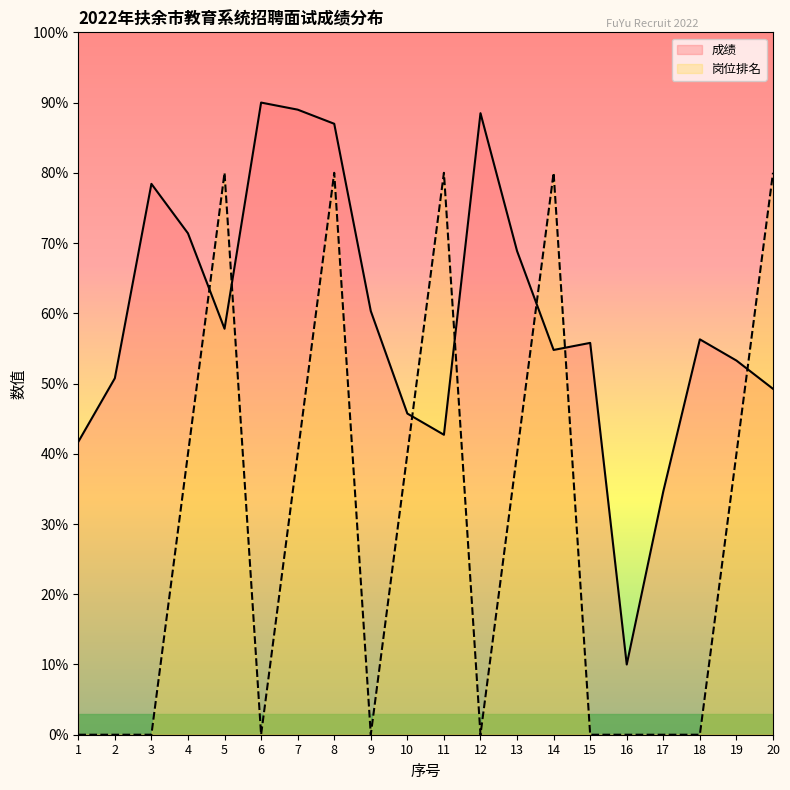

Rank the categories by 成绩 value from lowest to highest.

16, 17, 1, 11, 10, 20, 2, 19, 14, 15, 18, 5, 9, 13, 4, 3, 8, 12, 7, 6